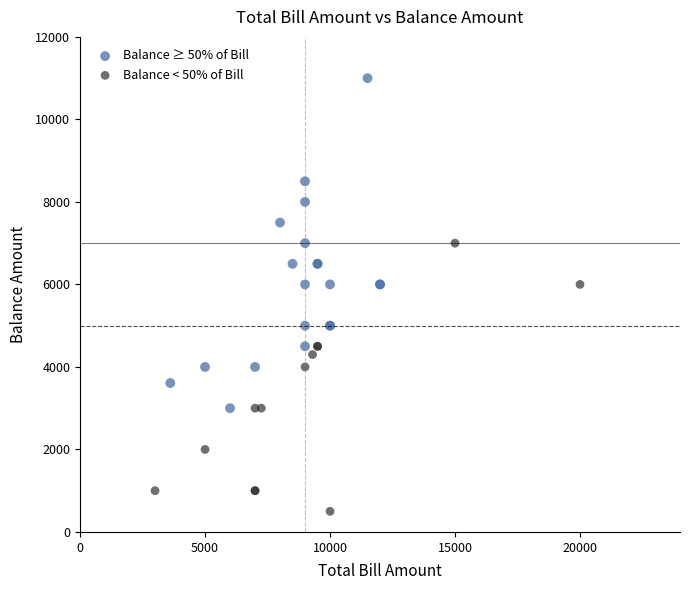

Which series reaches the minimum Y coordinate?

Balance < 50% of Bill